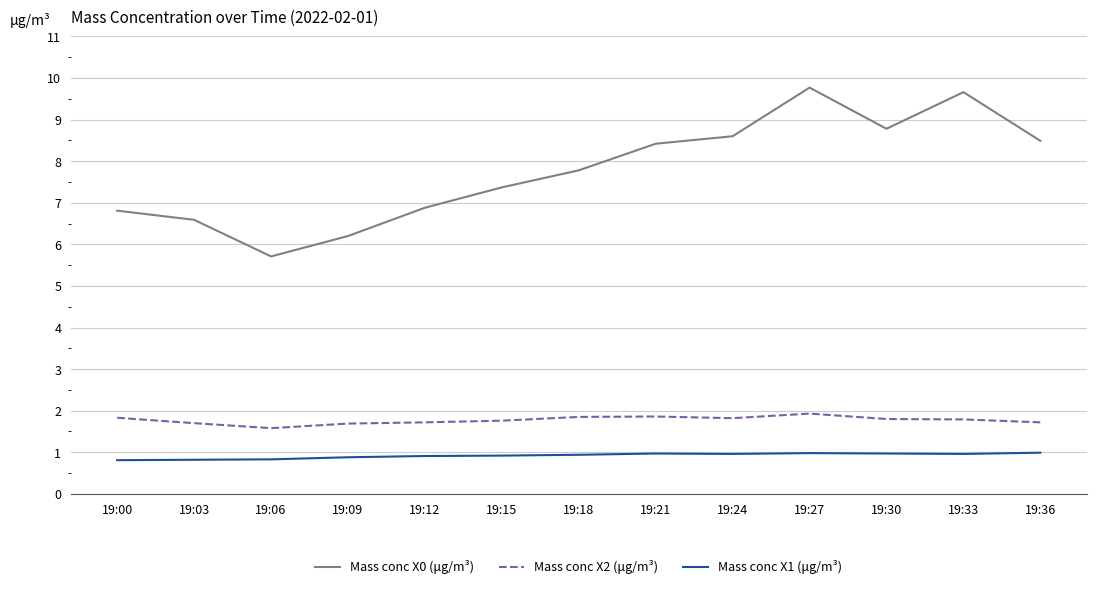

Which series changed the most between 19:03 and 19:21?

Mass conc X0 (μg/m³)